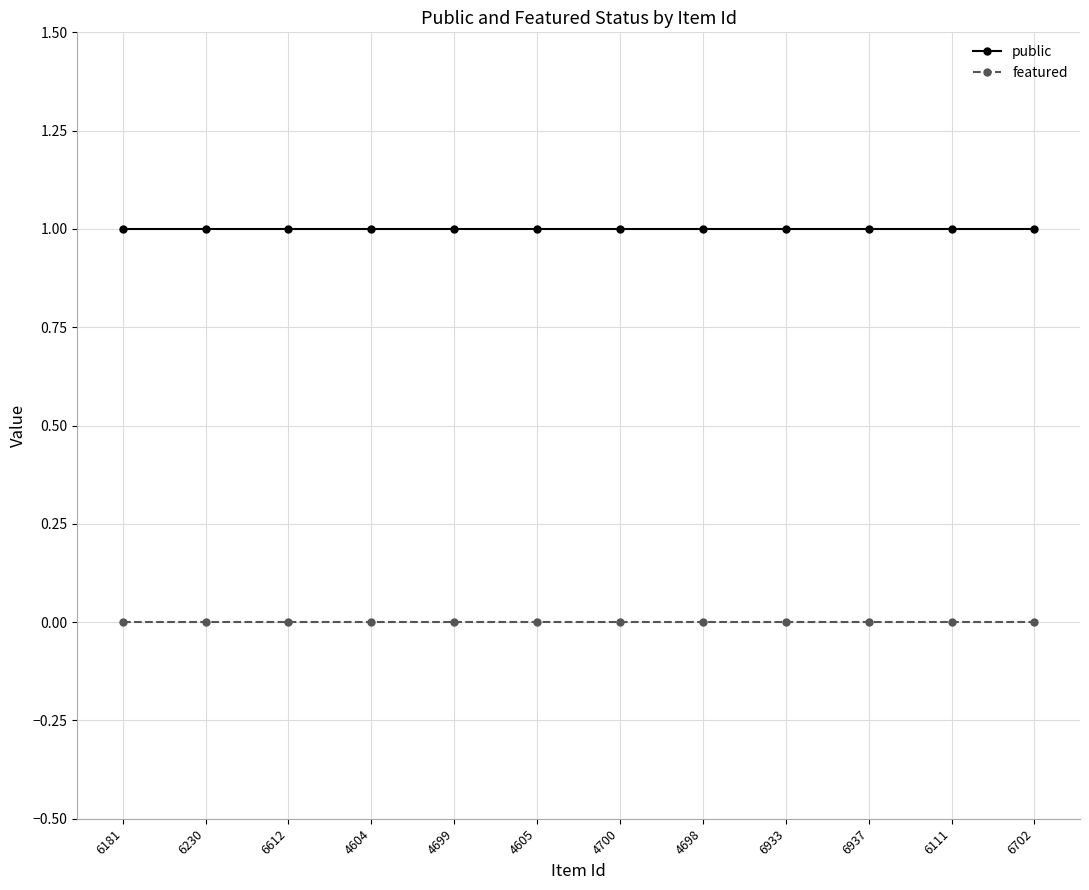

True or false: featured and public intersect in this chart.

False